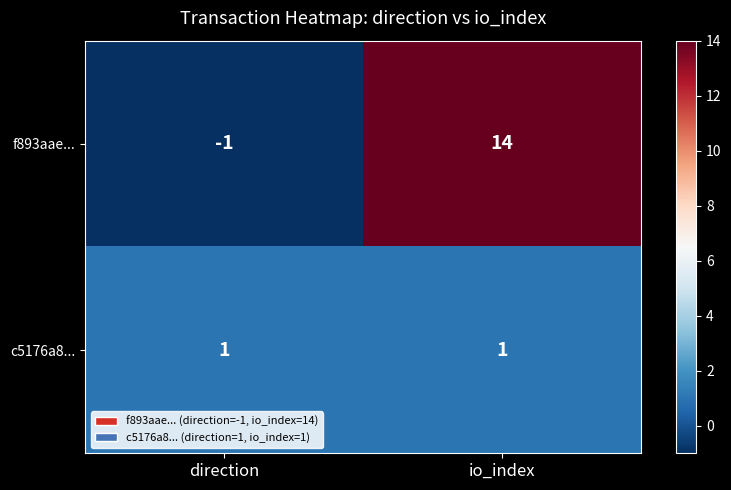

What is the difference between the f893aae... values at direction and io_index?

15